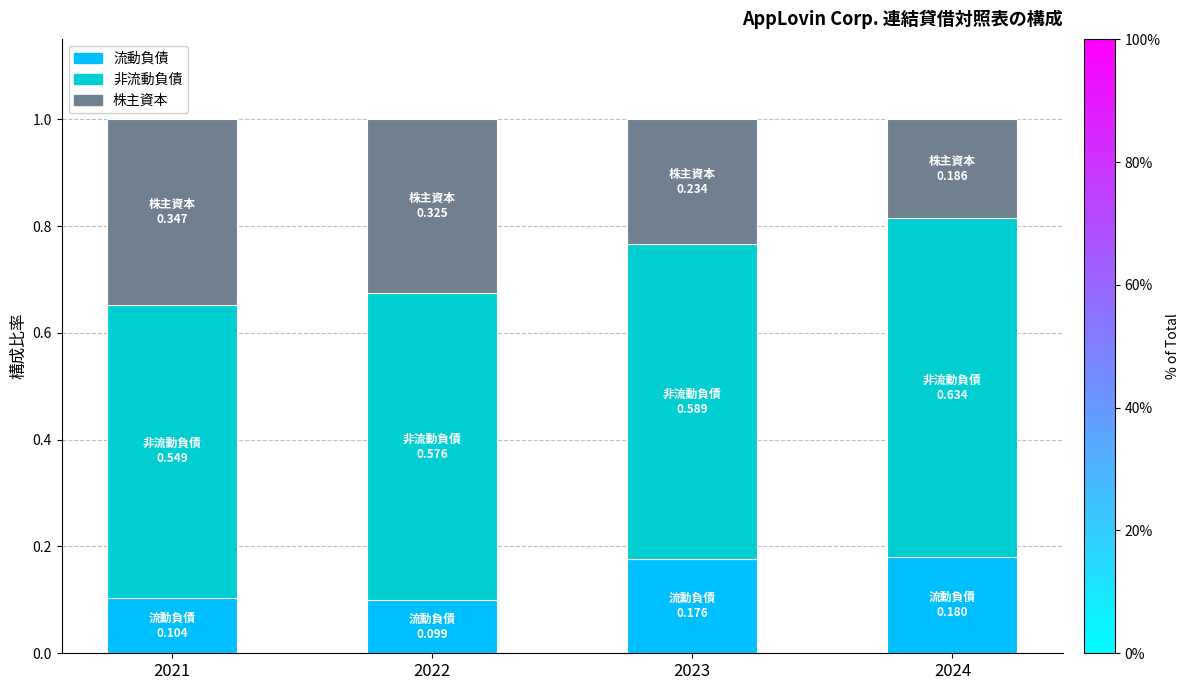

Count the 流動負債 values in the range 0 to 1.

4